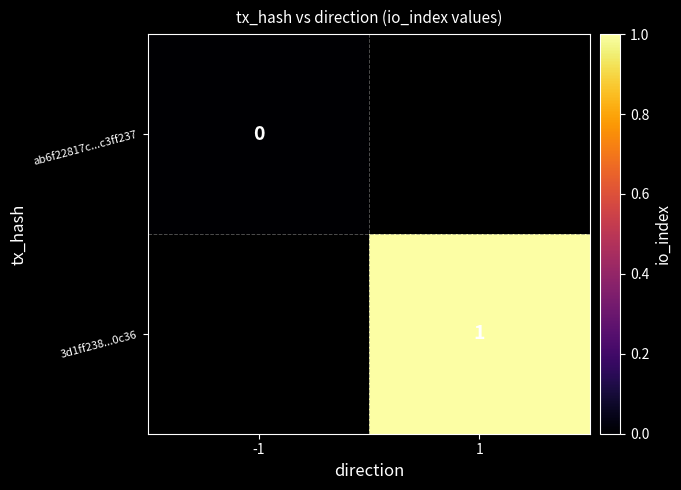

True or false: 3d1ff238...0c36 has a value of 2 at 1.

False